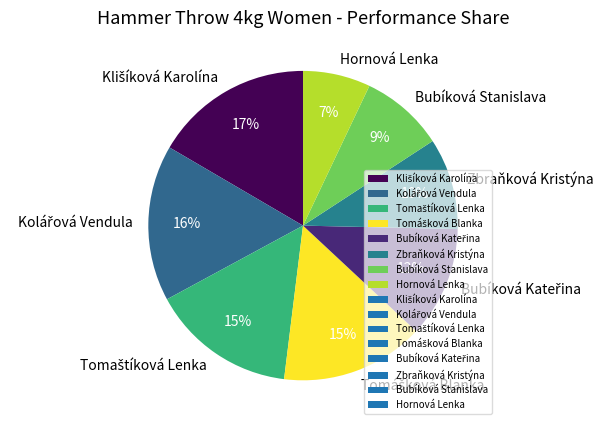

What is the smallest slice in the pie chart?

Hornová Lenka